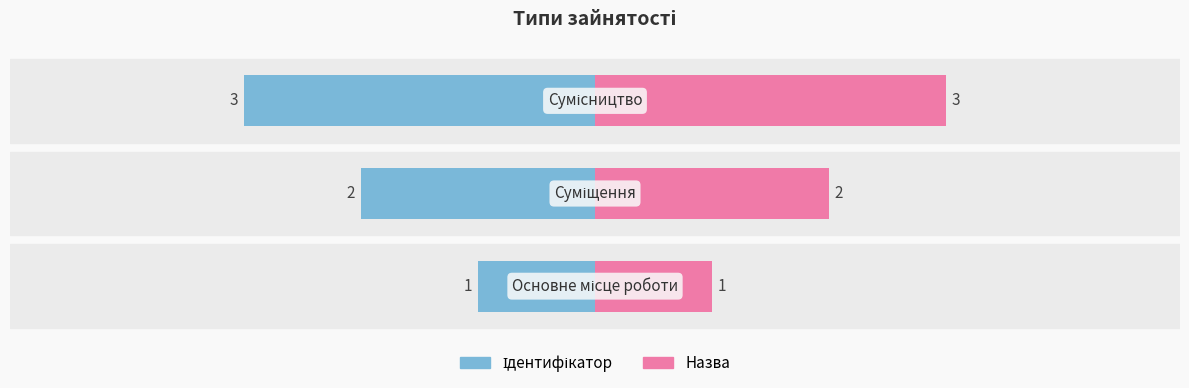

What is the value of the Ідентифікатор bar at the 2nd from the left?

-2